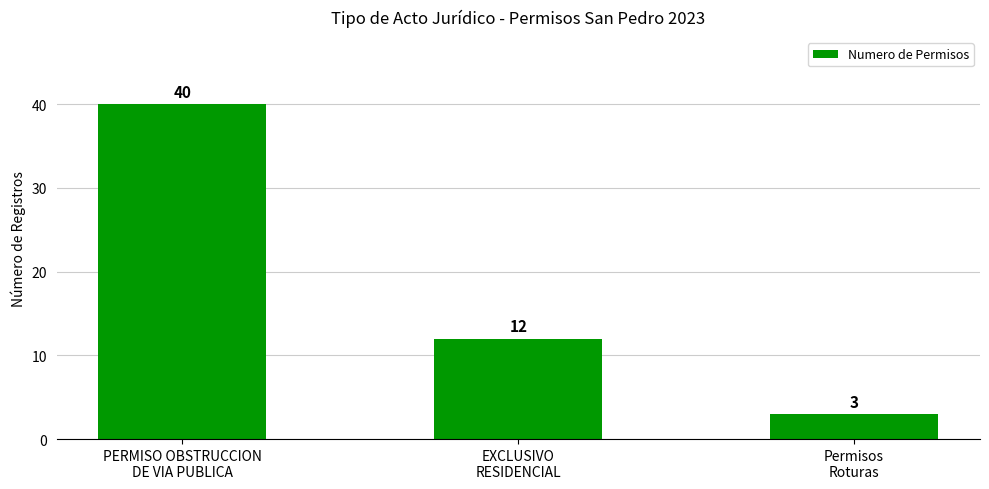

What is the greatest value displayed?

40